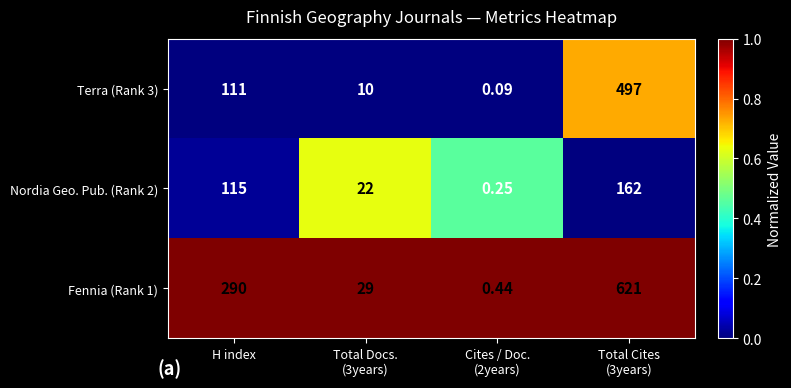

Where is Nordia Geo. Pub. (Rank 2) nearest to the value 81?

H index